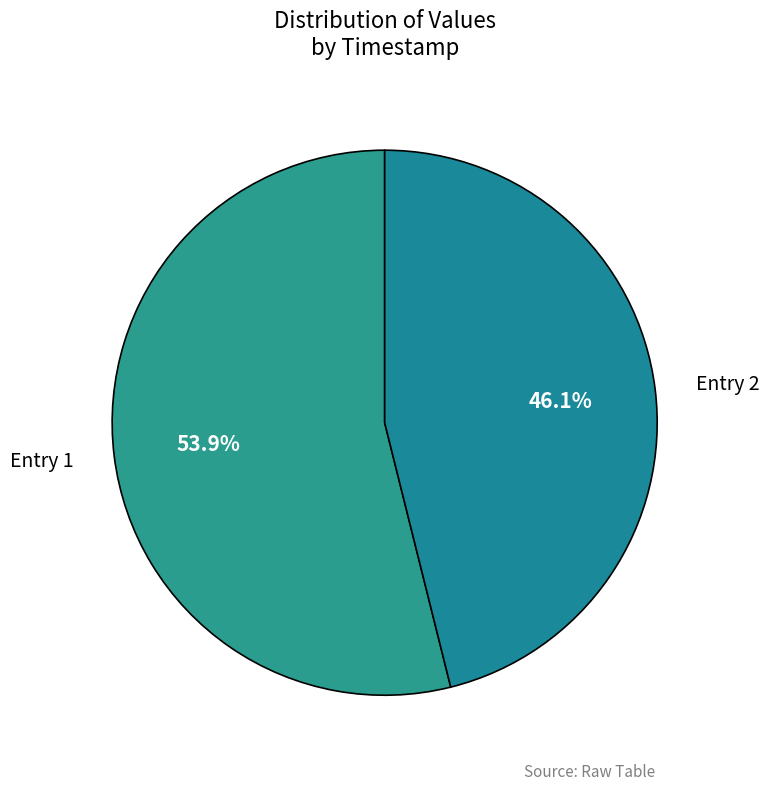

Which category has the smallest portion of the pie?

Entry 2